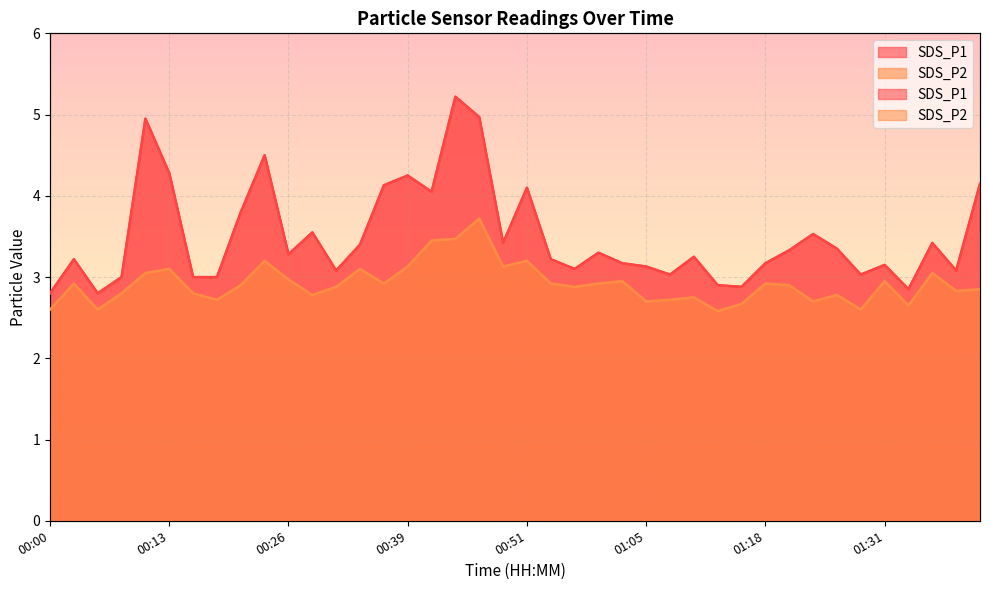

Reading right to left, transcribe all the data shown in this chart.

SDS_P1: 4.2	3.1	3.4	2.9	3.1	3.0	3.4	3.5	3.3	3.2	2.9	2.9	3.2	3.0	3.1	3.2	3.3	3.1	3.2	4.1	3.4	5.0	5.2	4.0	4.2	4.1	3.4	3.1	3.5	3.3	4.5	3.8	3.0	3.0	4.3	5.0	3.0	2.8	3.2	2.8
SDS_P2: 2.9	2.8	3.0	2.6	3.0	2.6	2.8	2.7	2.9	2.9	2.7	2.6	2.8	2.7	2.7	3.0	2.9	2.9	2.9	3.2	3.1	3.7	3.5	3.5	3.1	2.9	3.1	2.9	2.8	3.0	3.2	2.9	2.7	2.8	3.1	3.0	2.8	2.6	2.9	2.6